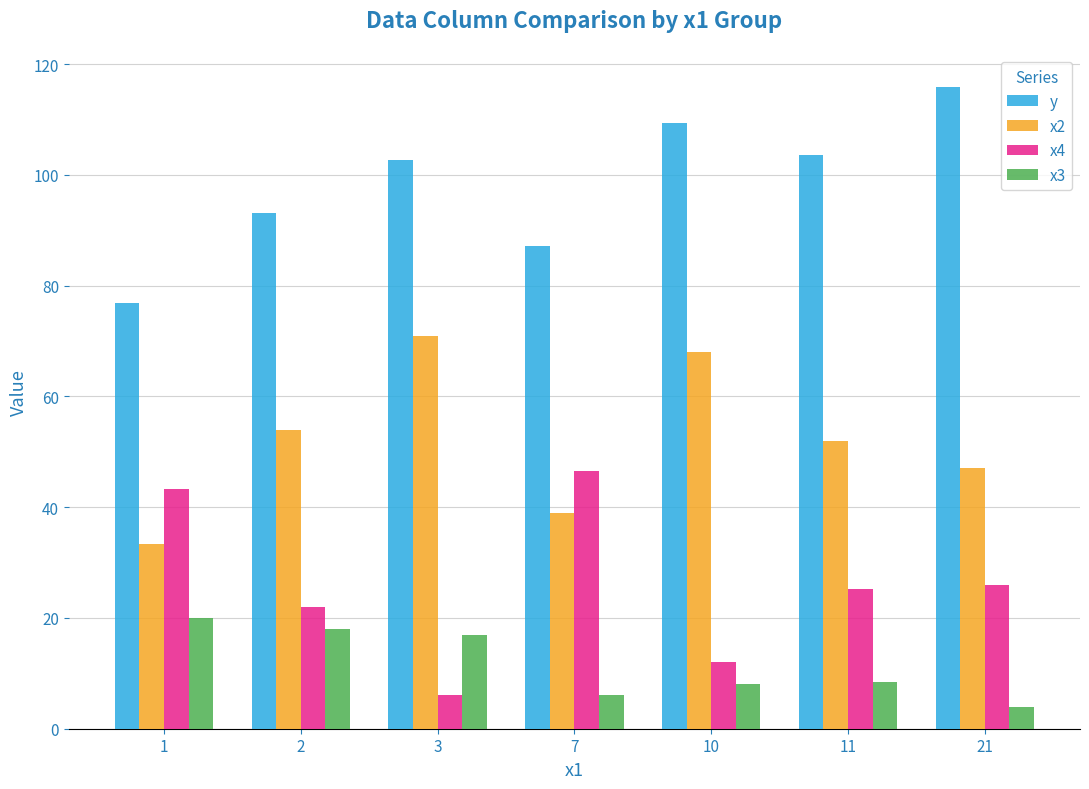

What is the average value of the y series?

98.4